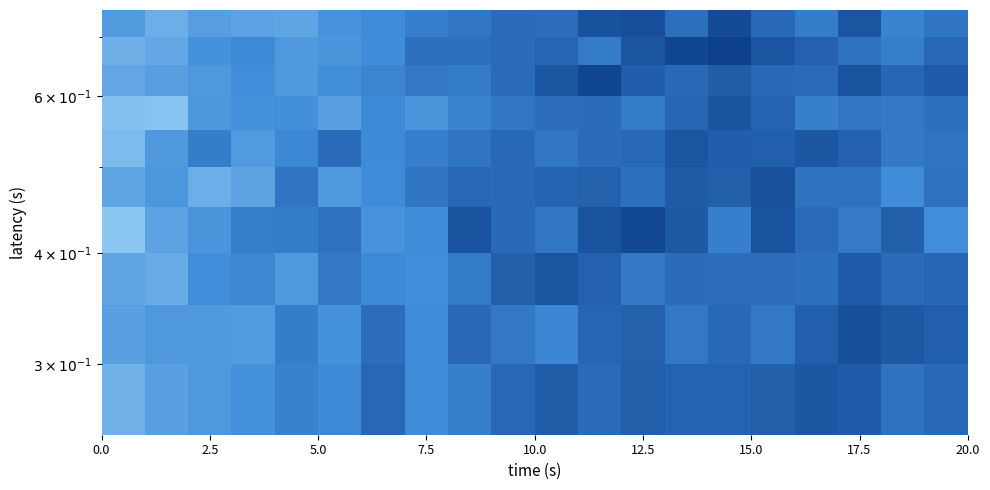

At how many categories does at least one series exceed 0?

20